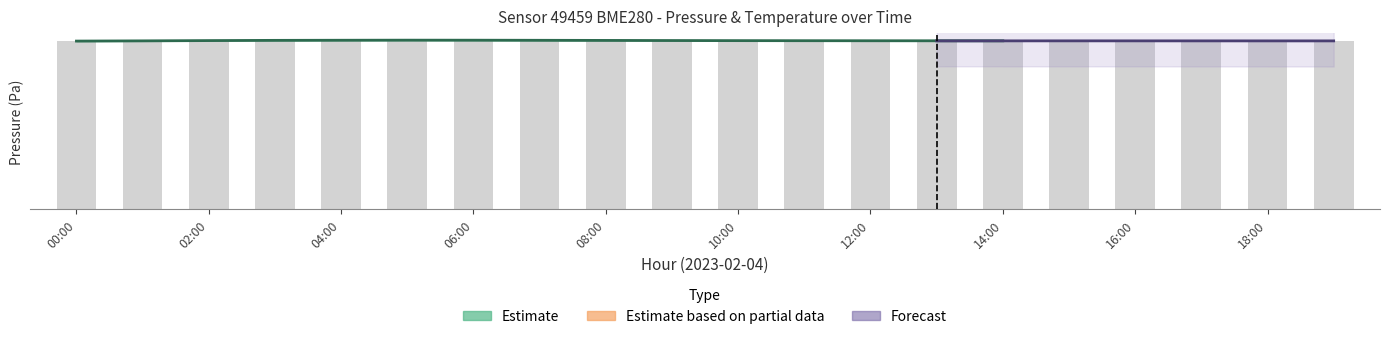

What is the value of the 19th bar from the left?

99261.0